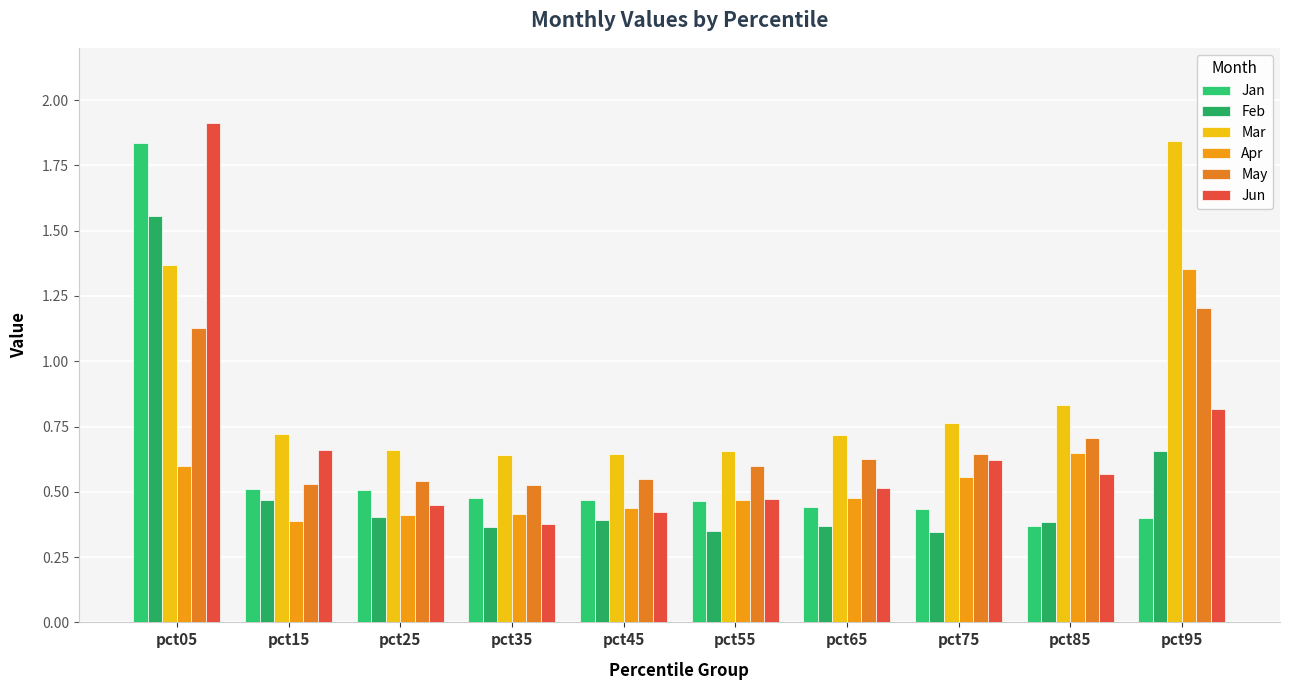

Which series has the largest range (max minus min)?

Jun